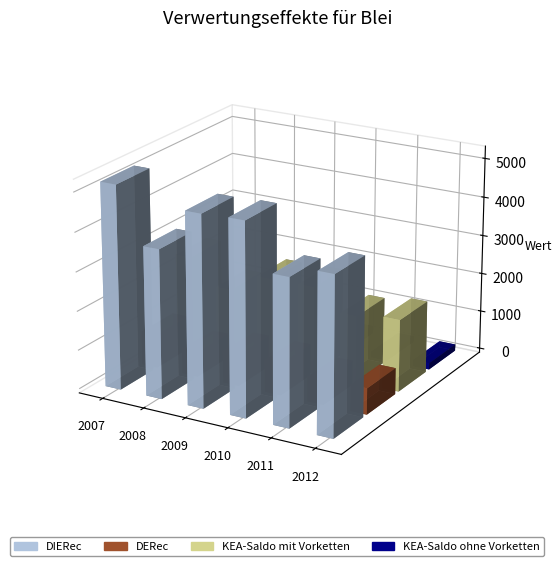

Rank the categories by KEA-Saldo ohne Vorketten value from lowest to highest.

2011, 2008, 2012, 2009, 2010, 2007